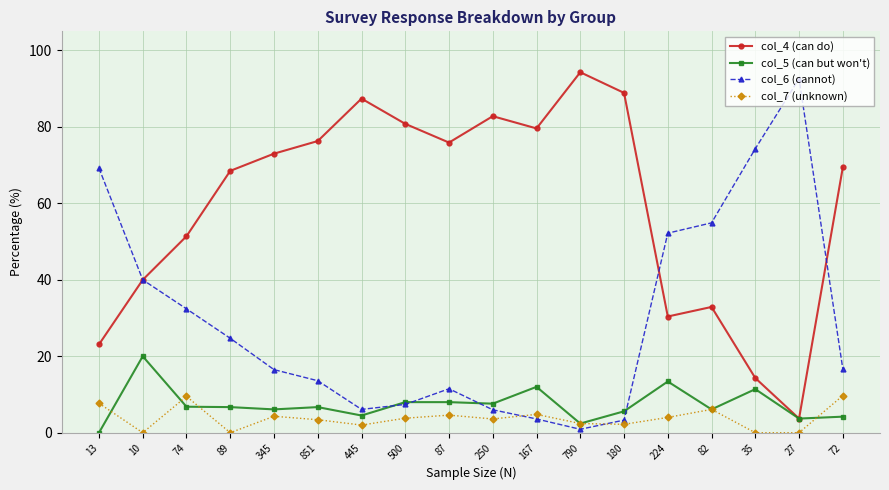

At how many categories does at least one series exceed 58?

14